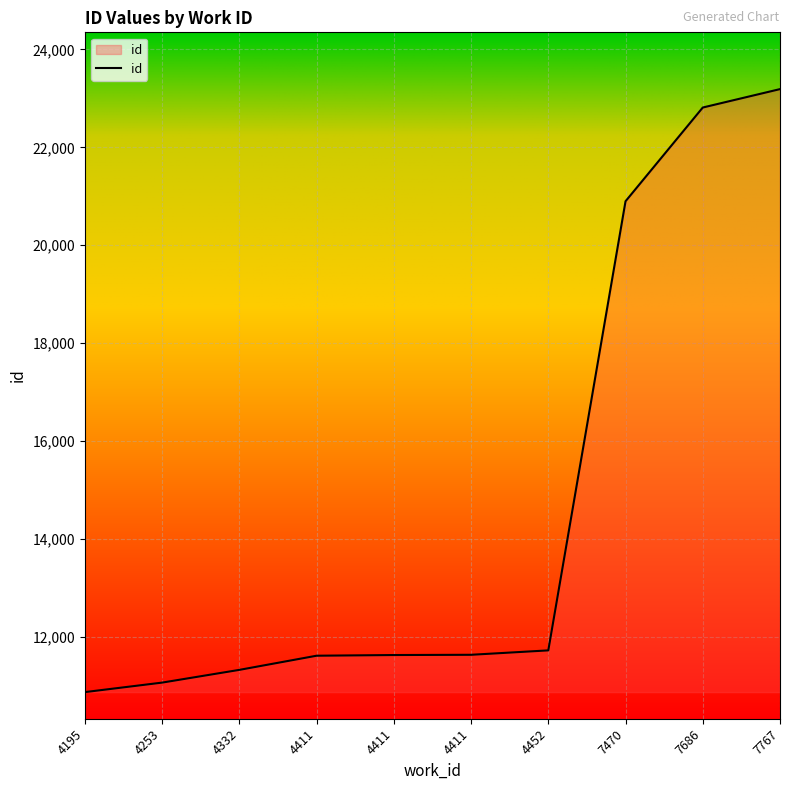

What is the average value?

14679